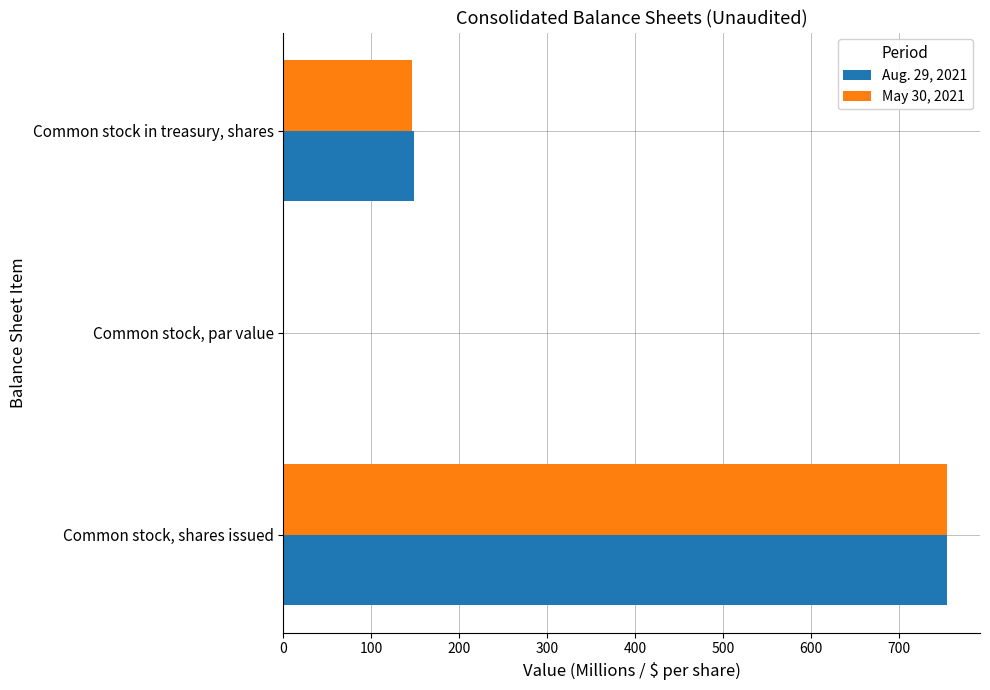

True or false: Aug. 29, 2021 has a value of 754.6 at Common stock, shares issued.

True